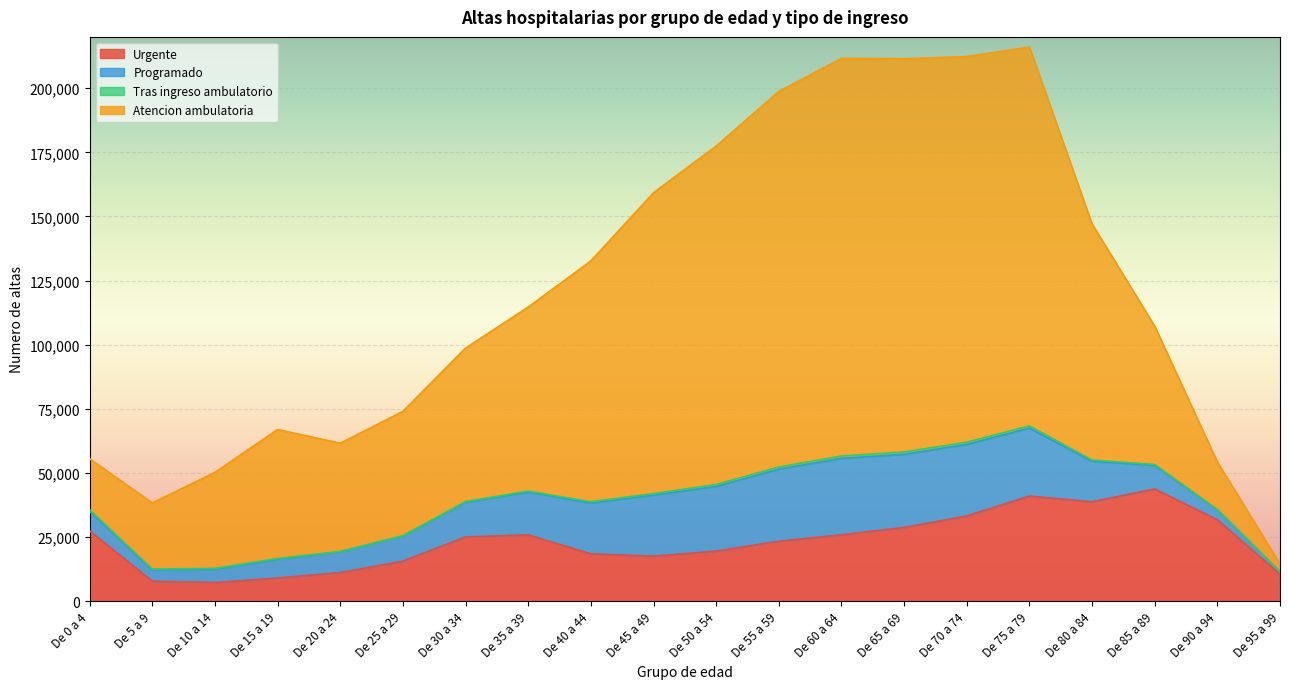

What is the lowest value of the Urgente series?

7281